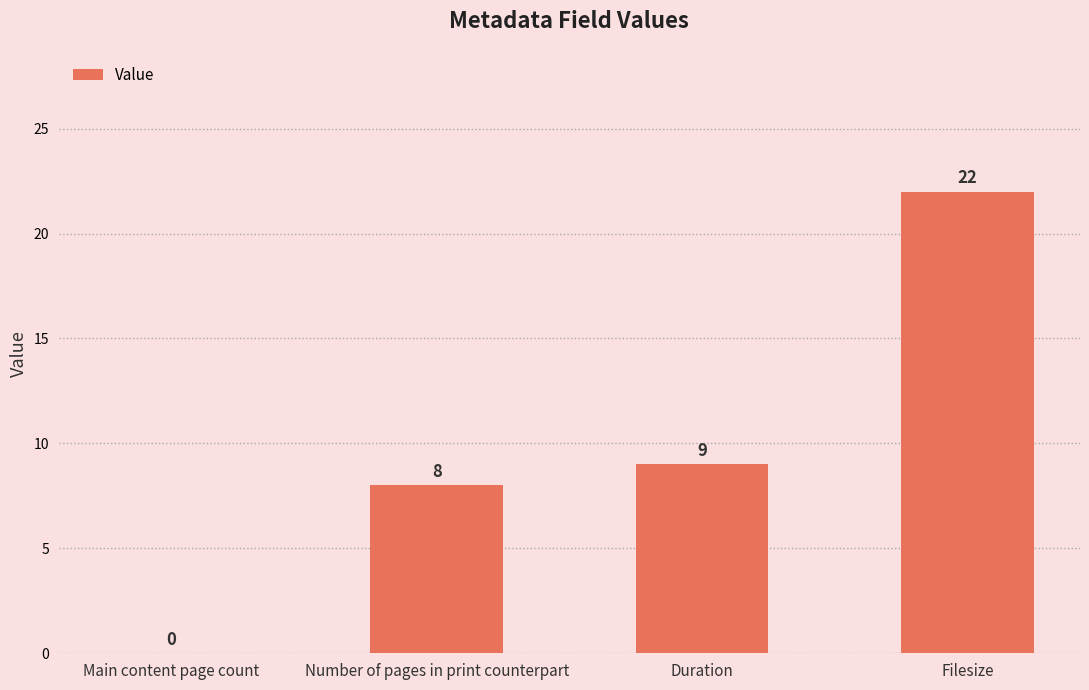

At which label is the value closest to 11?

Duration